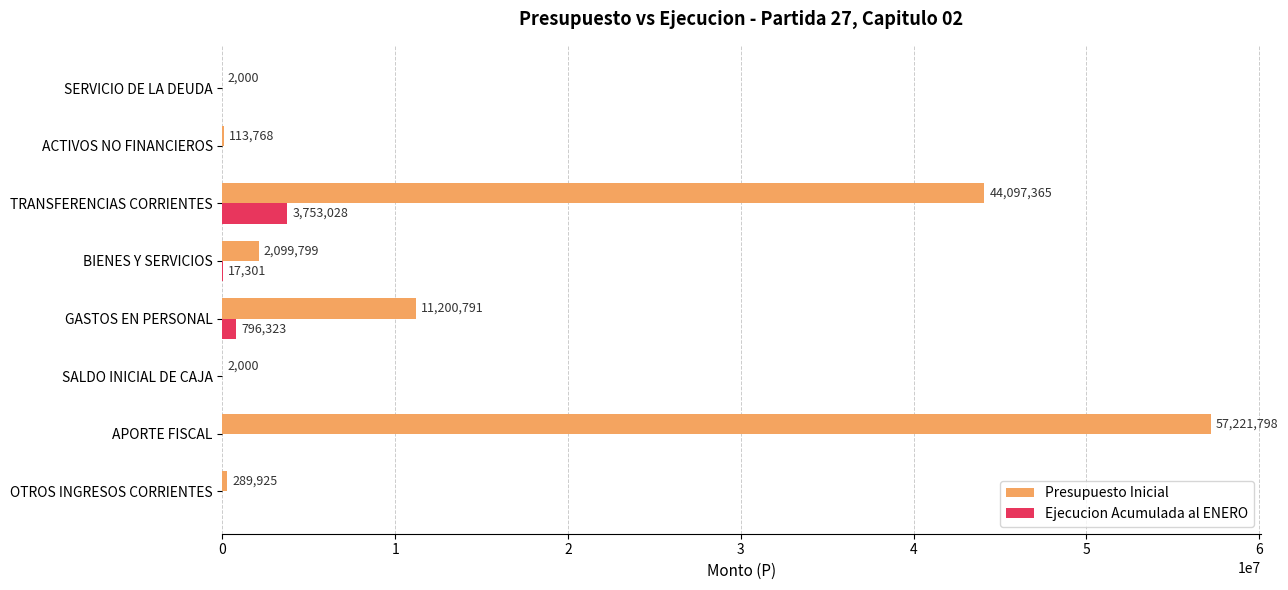

Between BIENES Y SERVICIOS and ACTIVOS NO FINANCIEROS, which series saw the biggest shift?

Presupuesto Inicial